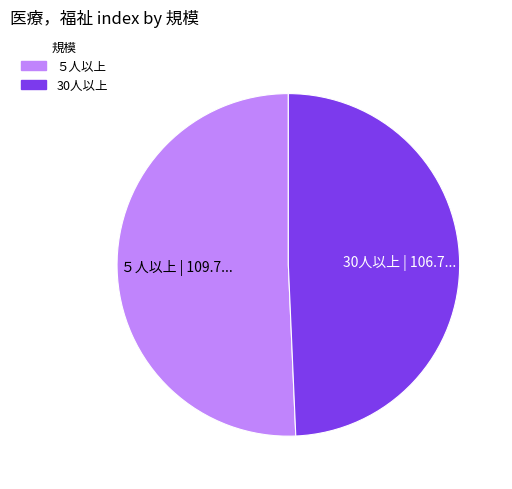

Is there any slice that represents more than half of the pie?

Yes